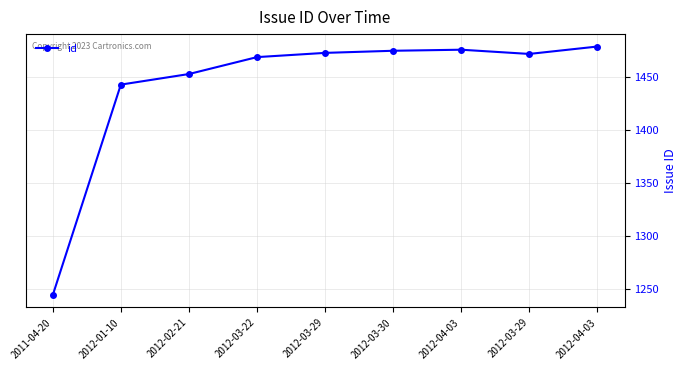

Read the value at 2012-01-10, to the nearest 50.

1450